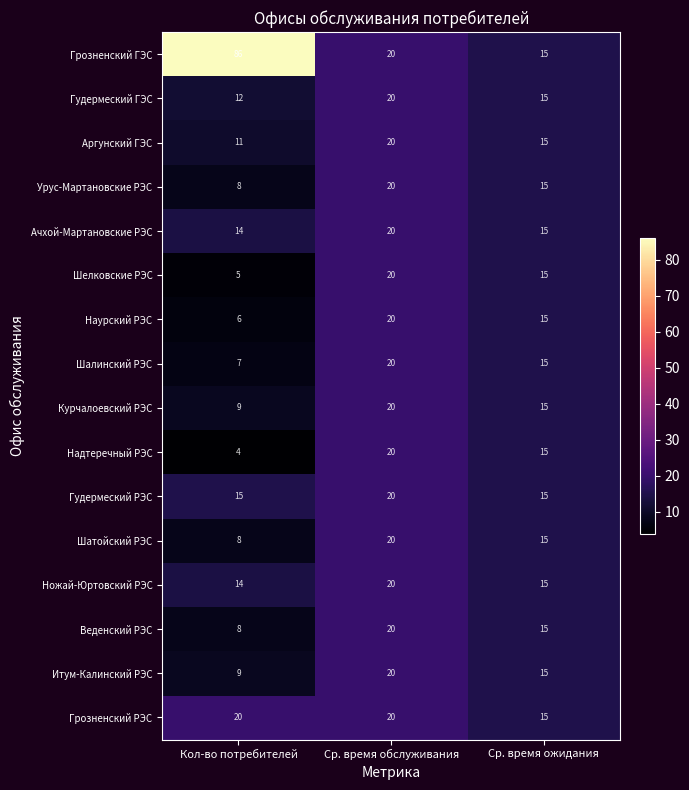

Which series has the largest total across all categories?

Грозненский ГЭС